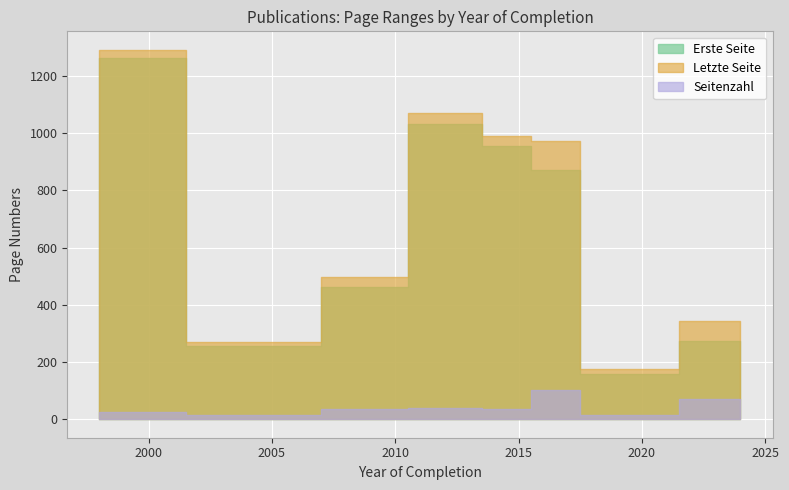

True or false: Seitenzahl has a value of 19 at 2012.

False